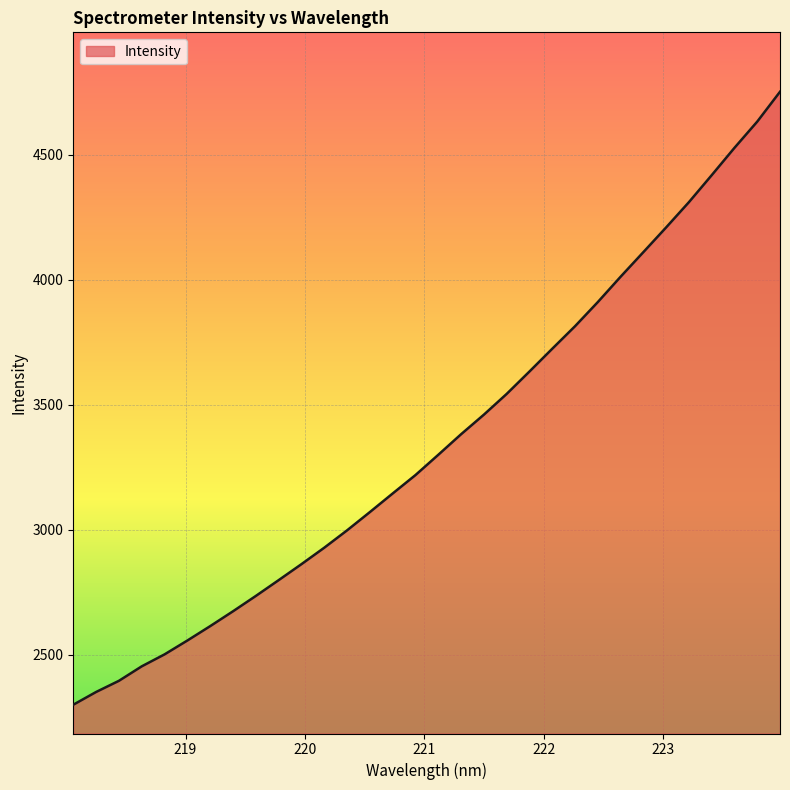

What is the maximum value shown in the chart?

4751.7